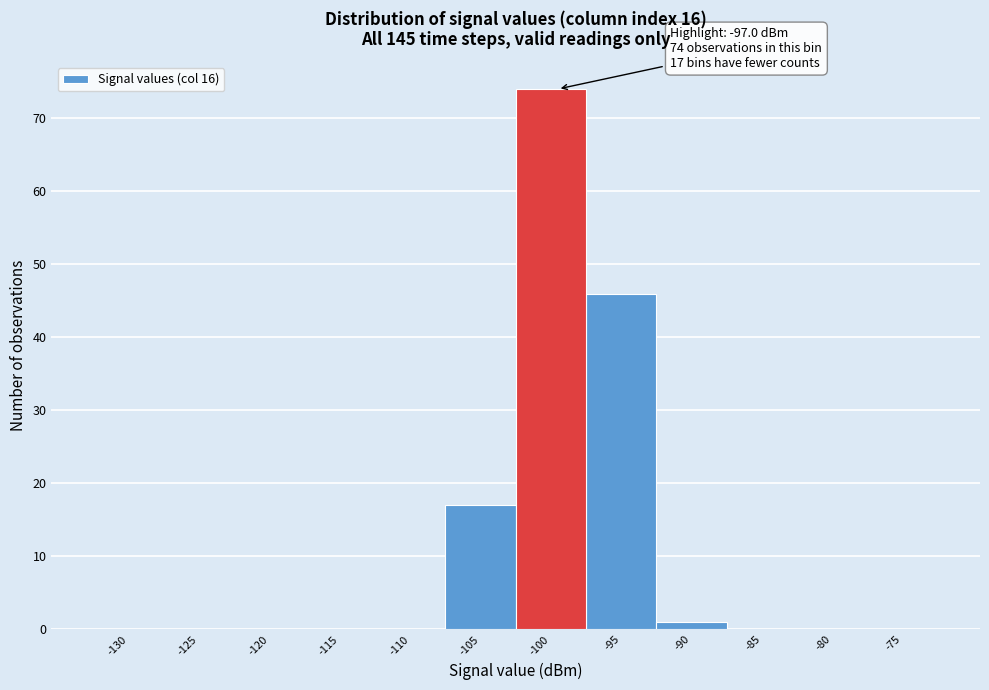

Reading left to right, extract all data points from this chart.

-130=0	-125=0	-120=0	-115=0	-110=0	-105=17	-100=74	-95=46	-90=1	-85=0	-80=0	-75=0